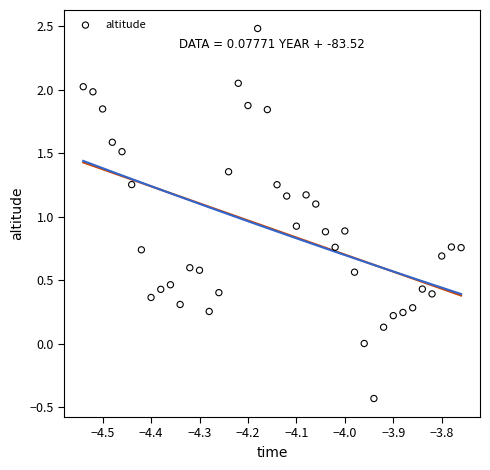

What is the range of Y values (max minus min)?

2.9